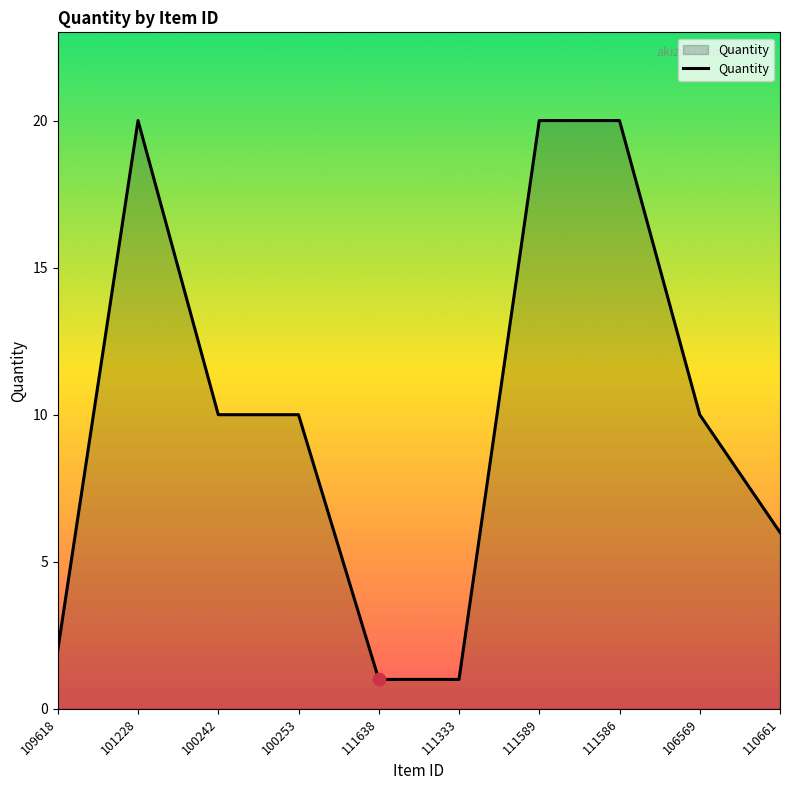

Approximately how many times larger is the value at 100242 compared to 100253?

1.0